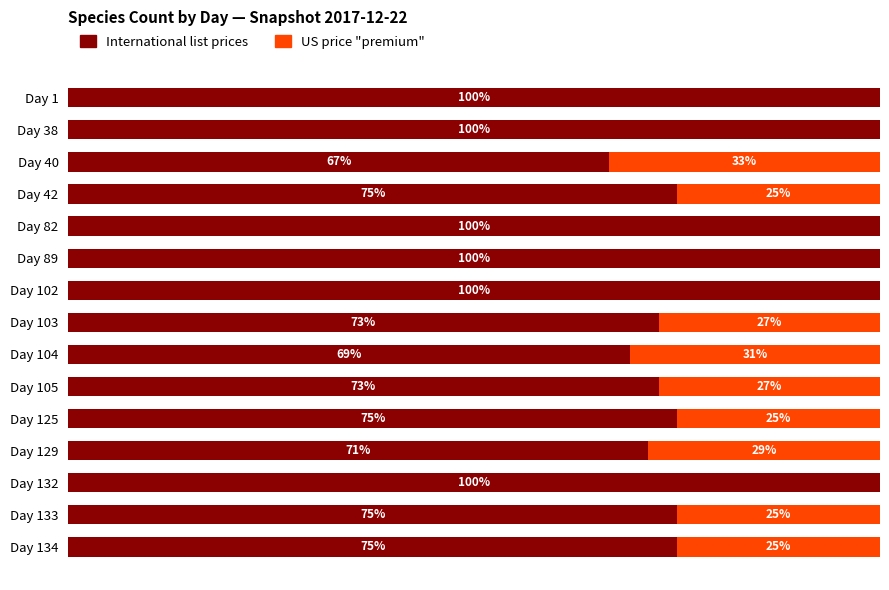

What is the difference between the maximum and minimum values in the International list prices series?

33.3